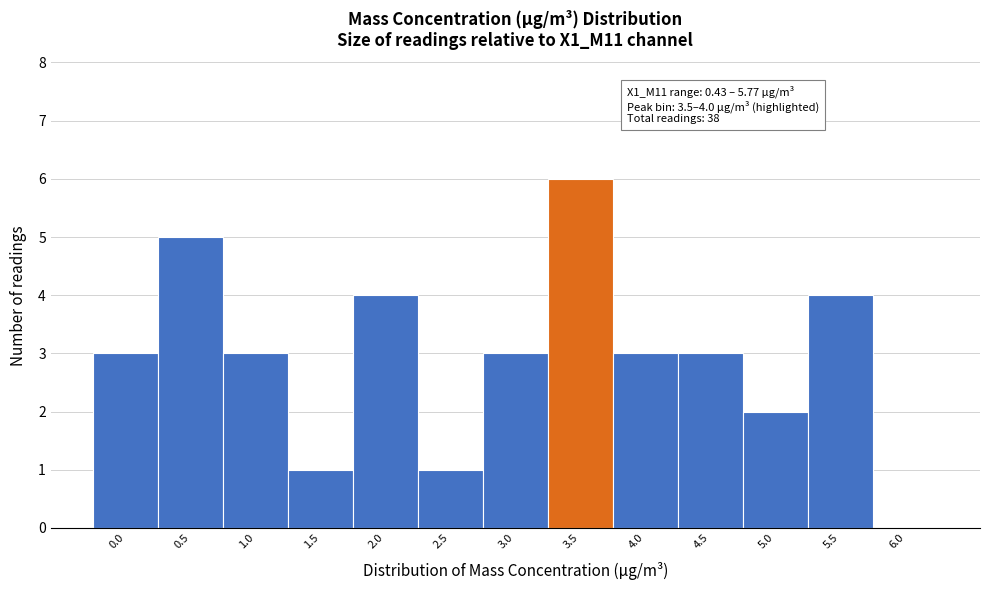

Reading left to right, extract all data points from this chart.

0.0=3	0.5=5	1.0=3	1.5=1	2.0=4	2.5=1	3.0=3	3.5=6	4.0=3	4.5=3	5.0=2	5.5=4	6.0=0